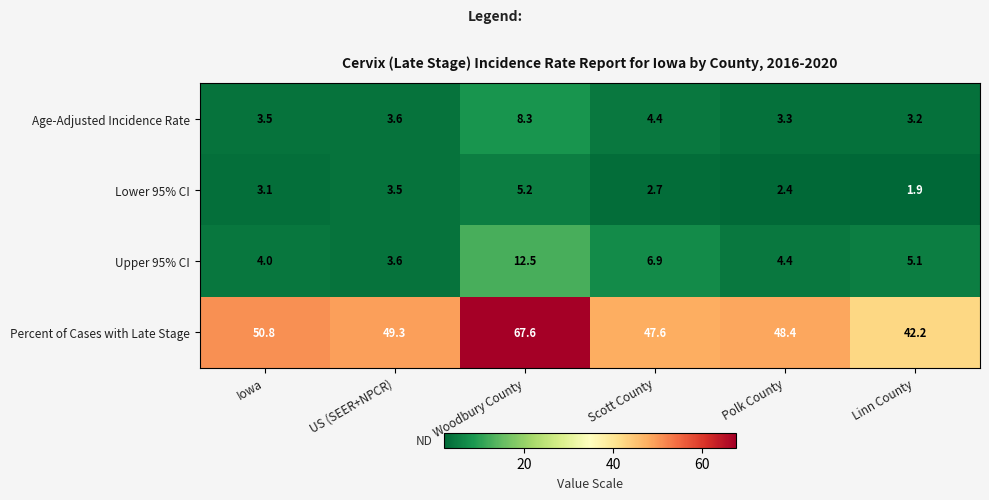

At Woodbury County, list the series in order from largest to smallest.

Percent of Cases with Late Stage, Upper 95% CI, Age-Adjusted Incidence Rate, Lower 95% CI